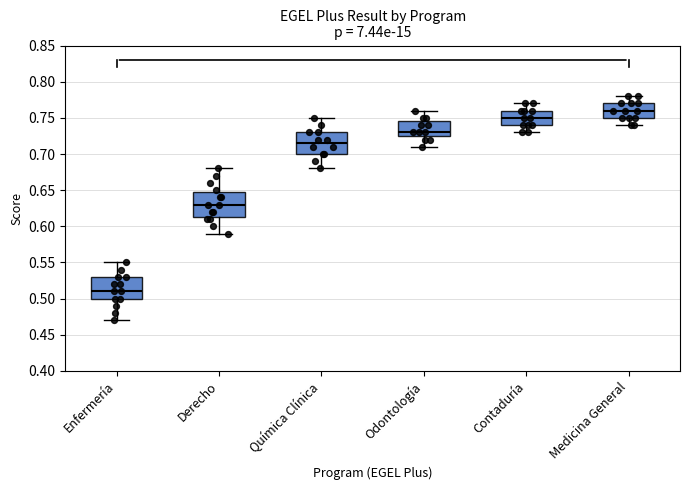

Reading left to right, read every box against the y-axis: the position of its median line, the range the box covers, and the ends of its whiskers. The values are not printed on the chart, so give them approximately, as read against the axis.

Enfermería: median 0.510, box 0.500 to 0.530, whiskers 0.470 to 0.550
Derecho: median 0.630, box 0.615 to 0.650, whiskers 0.590 to 0.680
Química Clínica: median 0.715, box 0.700 to 0.730, whiskers 0.680 to 0.750
Odontología: median 0.730, box 0.725 to 0.745, whiskers 0.710 to 0.760
Contaduría: median 0.750, box 0.740 to 0.760, whiskers 0.730 to 0.770
Medicina General: median 0.760, box 0.750 to 0.770, whiskers 0.740 to 0.780